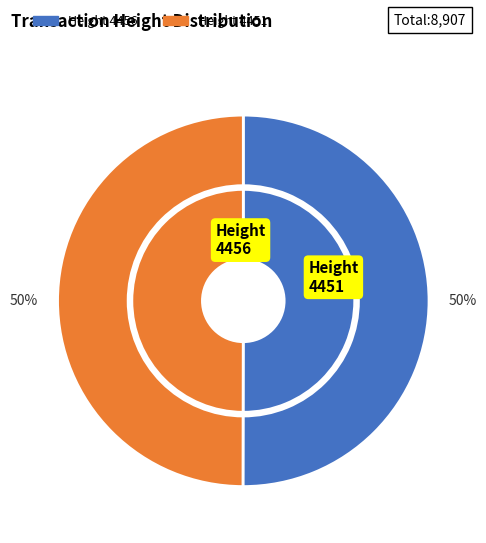

The 4456 slice represents 57% of the pie. True or false?

False